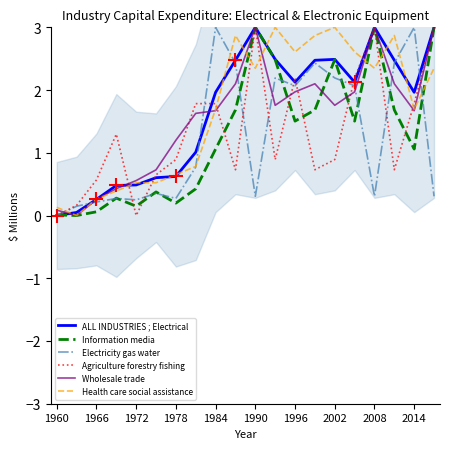

After their last crossing, which series has the higher values: Information media or Electricity gas water?

Information media